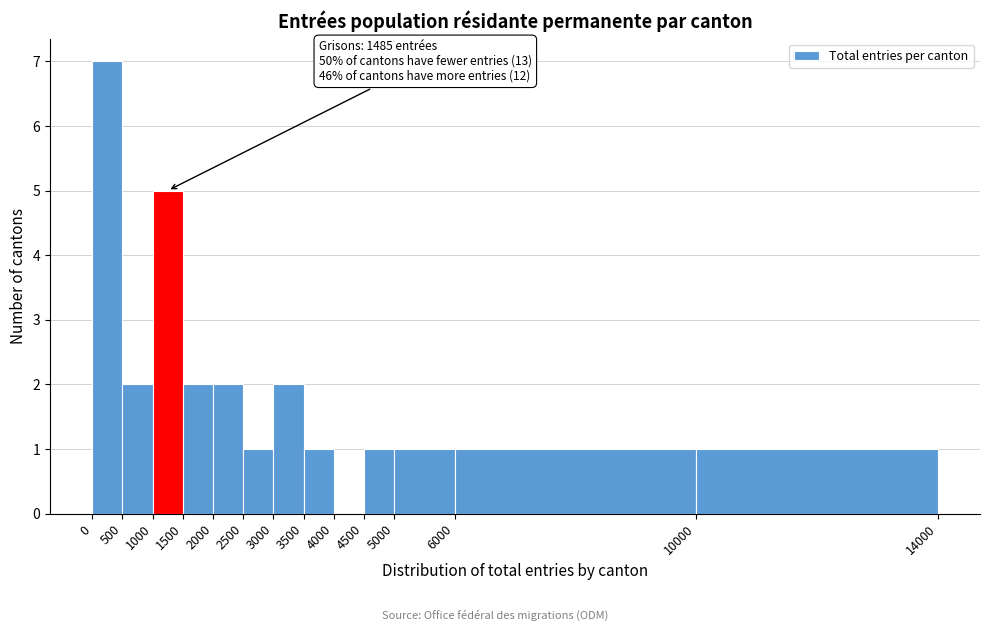

Which range on the x-axis has the tallest bar?

0 to 500